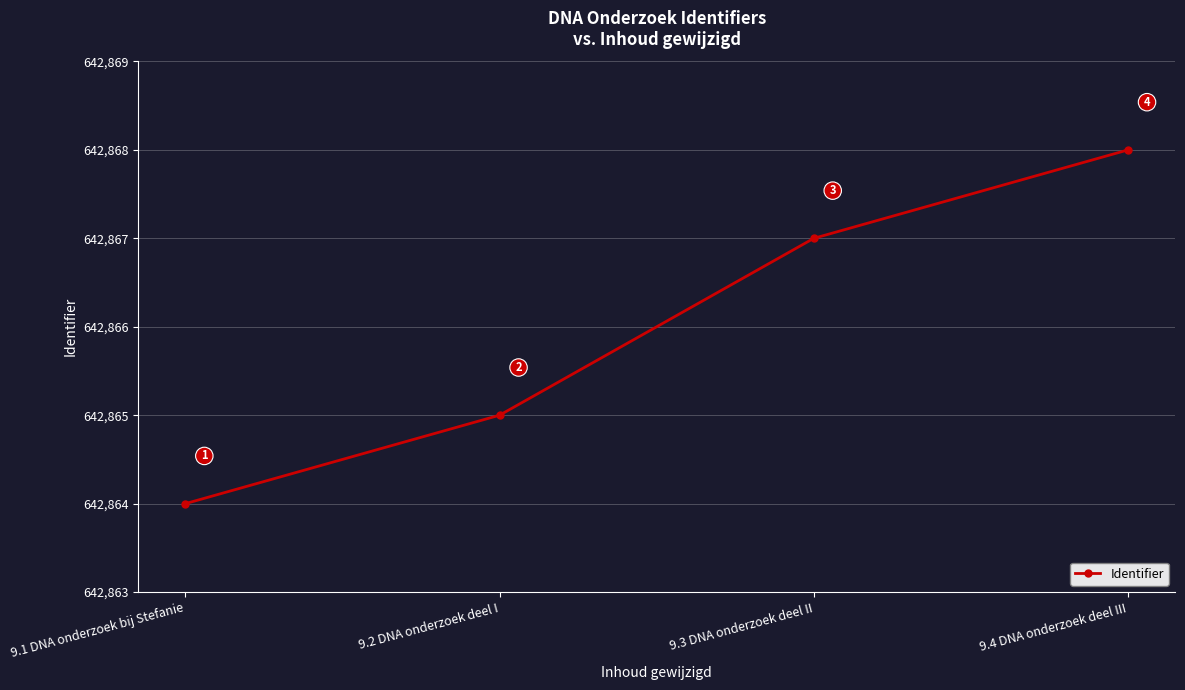

What is the difference between the second highest and second lowest values?

2